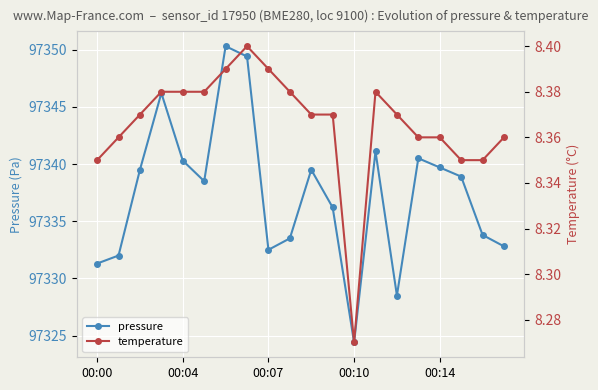

What is the minimum value for pressure?

97324.4